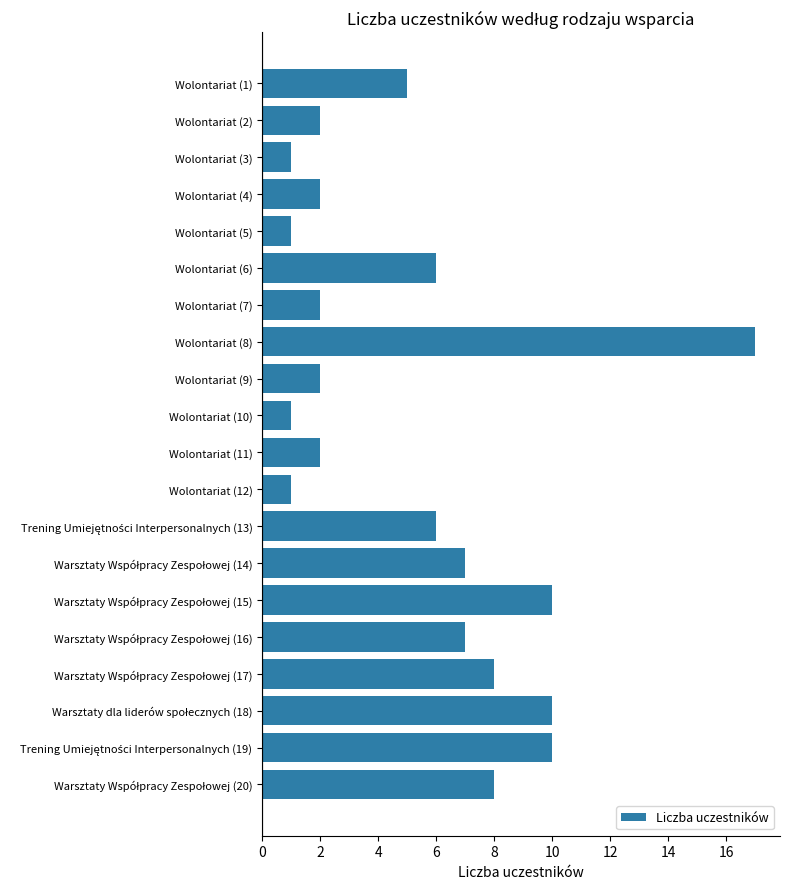

Reading top to bottom, transcribe all the data shown in this chart.

5	2	1	2	1	6	2	17	2	1	2	1	6	7	10	7	8	10	10	8